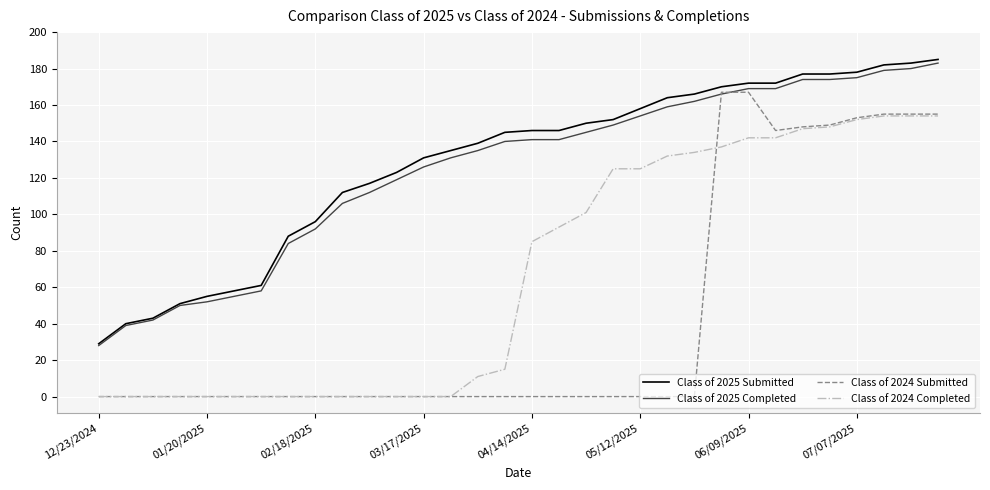

How many lines are shown in the chart?

4